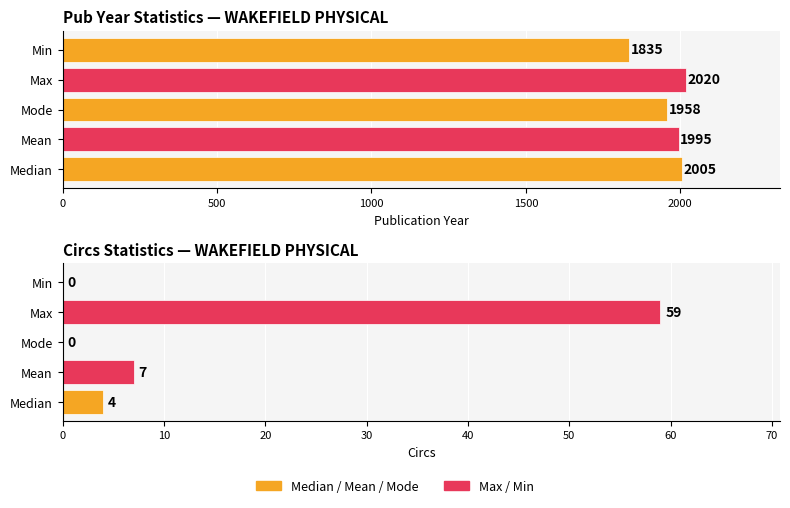

What is the value of the Min bar at the 1st from the left?

1835